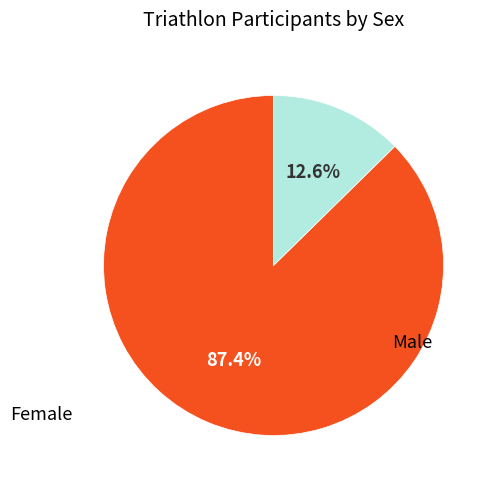

Approximately how many times larger is the value at Male compared to Female?

6.9